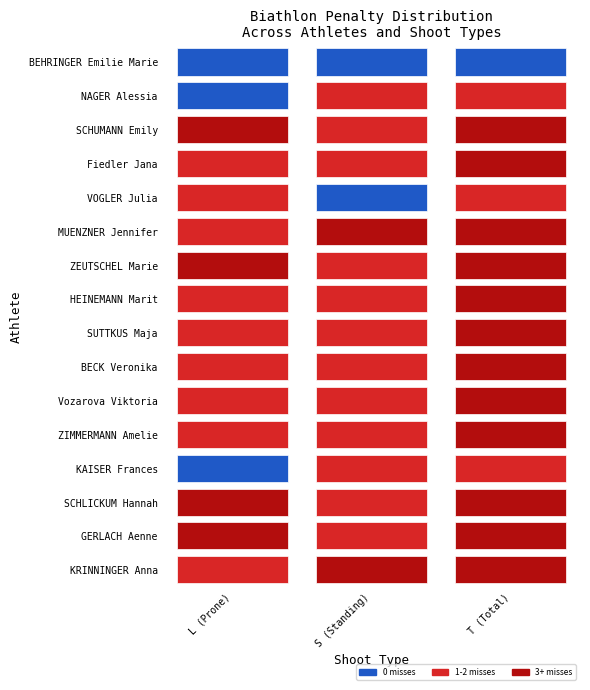

What is the difference between the Fiedler Jana values at 1 and 2?

1